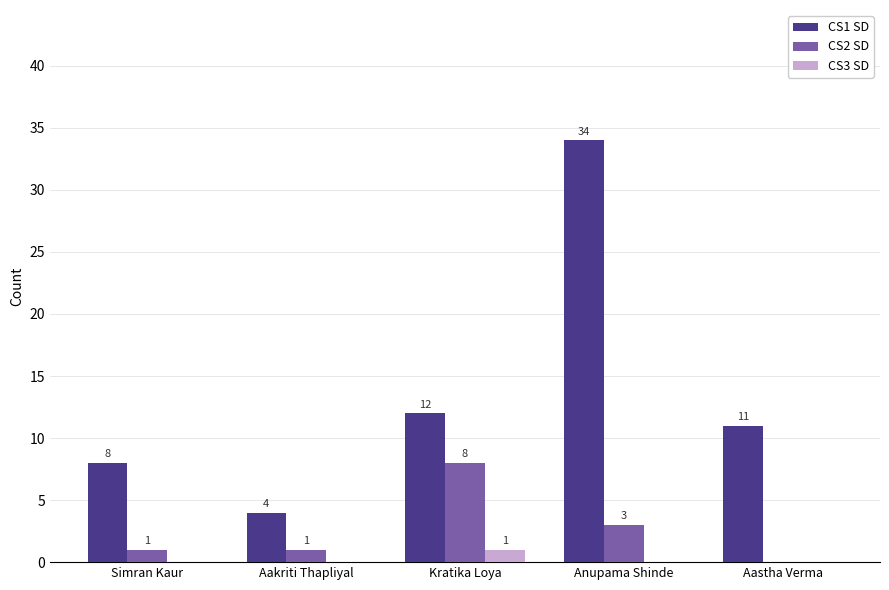

Is it true that CS1 SD equals 13 at Simran Kaur?

False